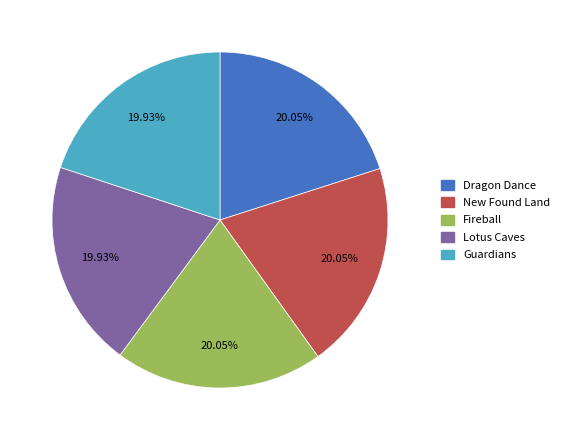

Does any single category account for the majority?

No